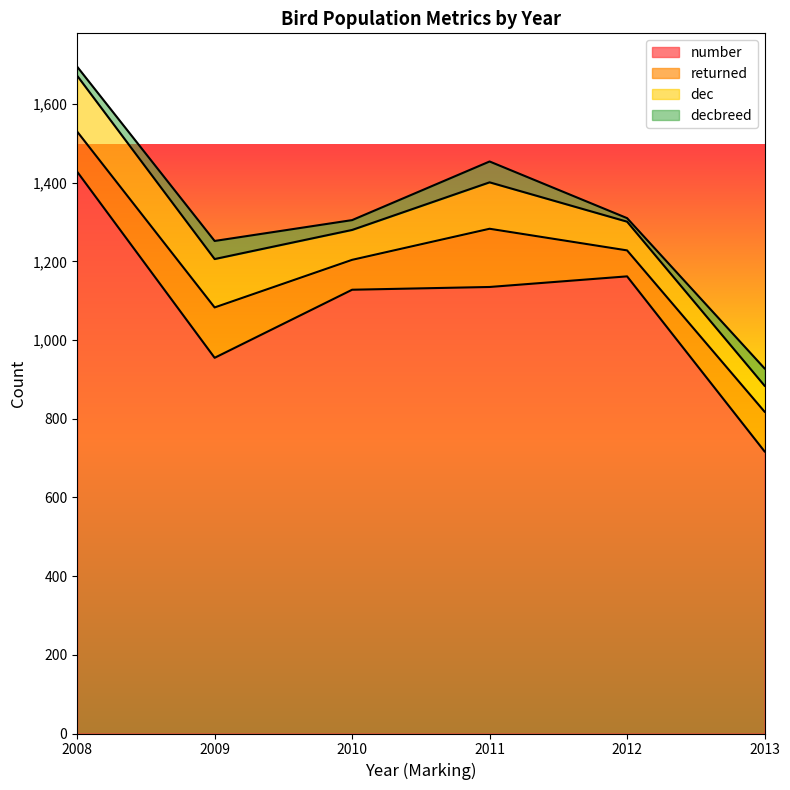

True or false: dec has a value of 39 at 2013.

False